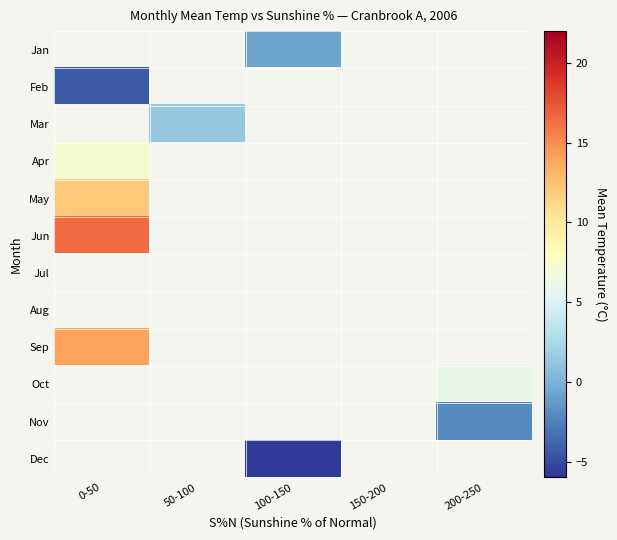

Which category has the highest value in the Mar series?

0-50